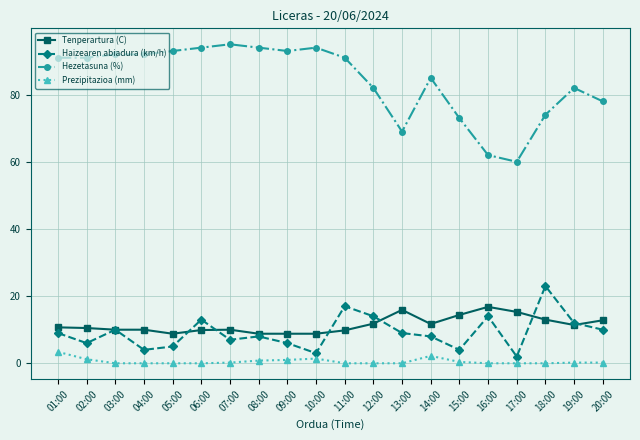

Rank the series at 13:00 from lowest to highest value.

Prezipitazioa (mm), Haizearen abiadura (km/h), Tenperartura (C), Hezetasuna (%)